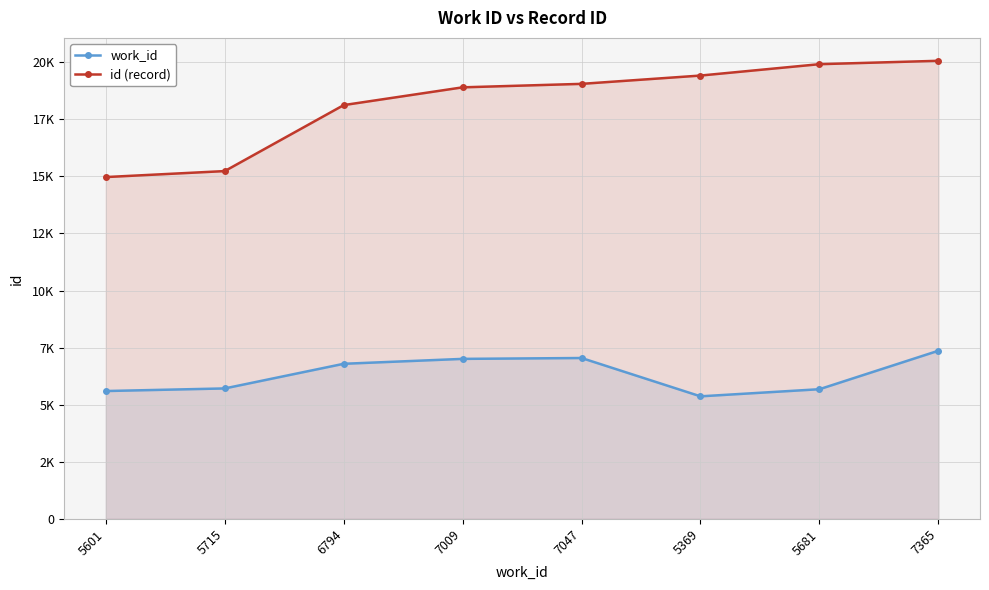

What is the value of the work_id point at the 1st from the left?

5601